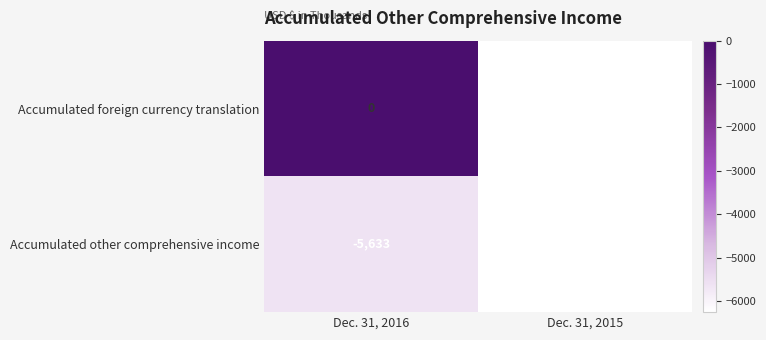

What is the smallest value displayed?

-6254